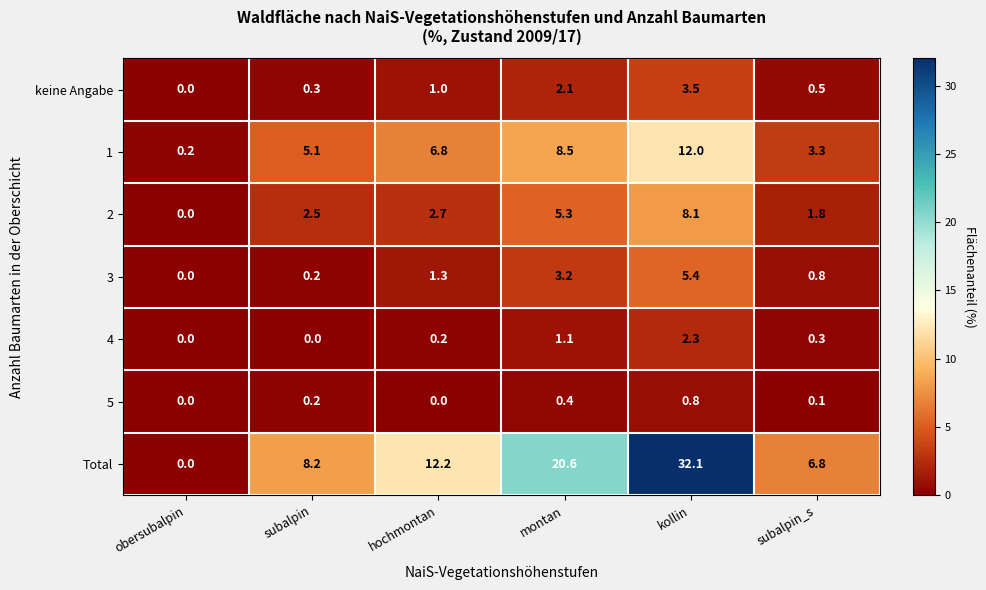

What is the total value across all series at montan?

41.2